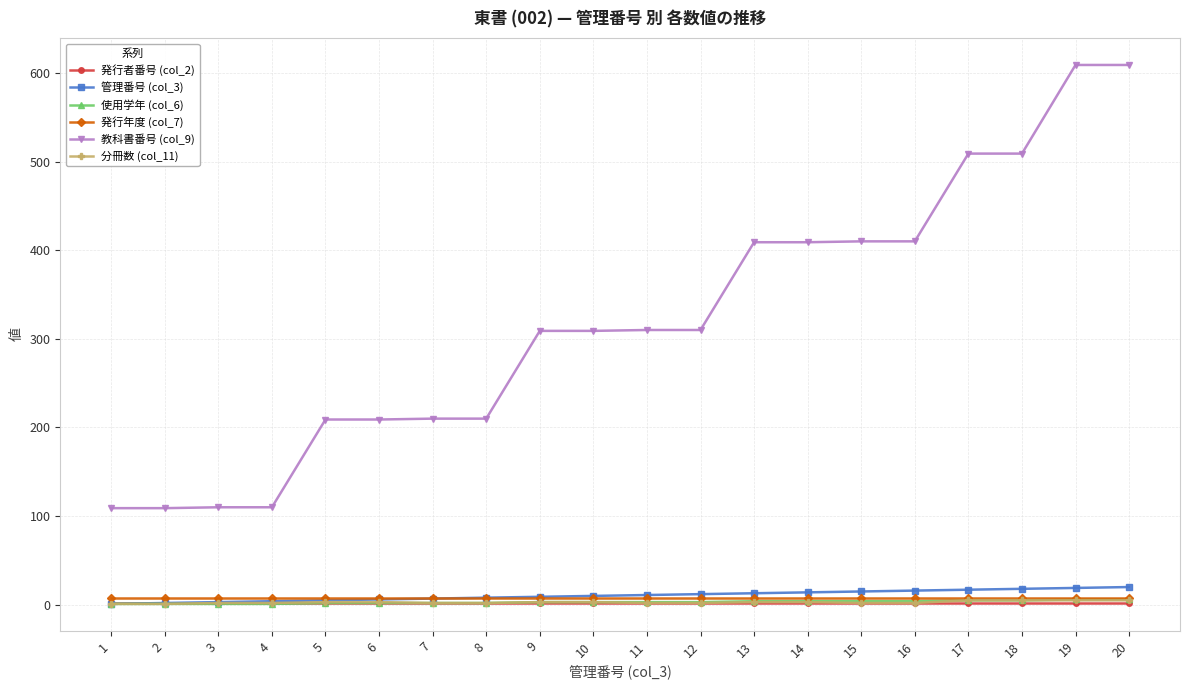

Which series has the widest spread of values?

教科書番号 (col_9)